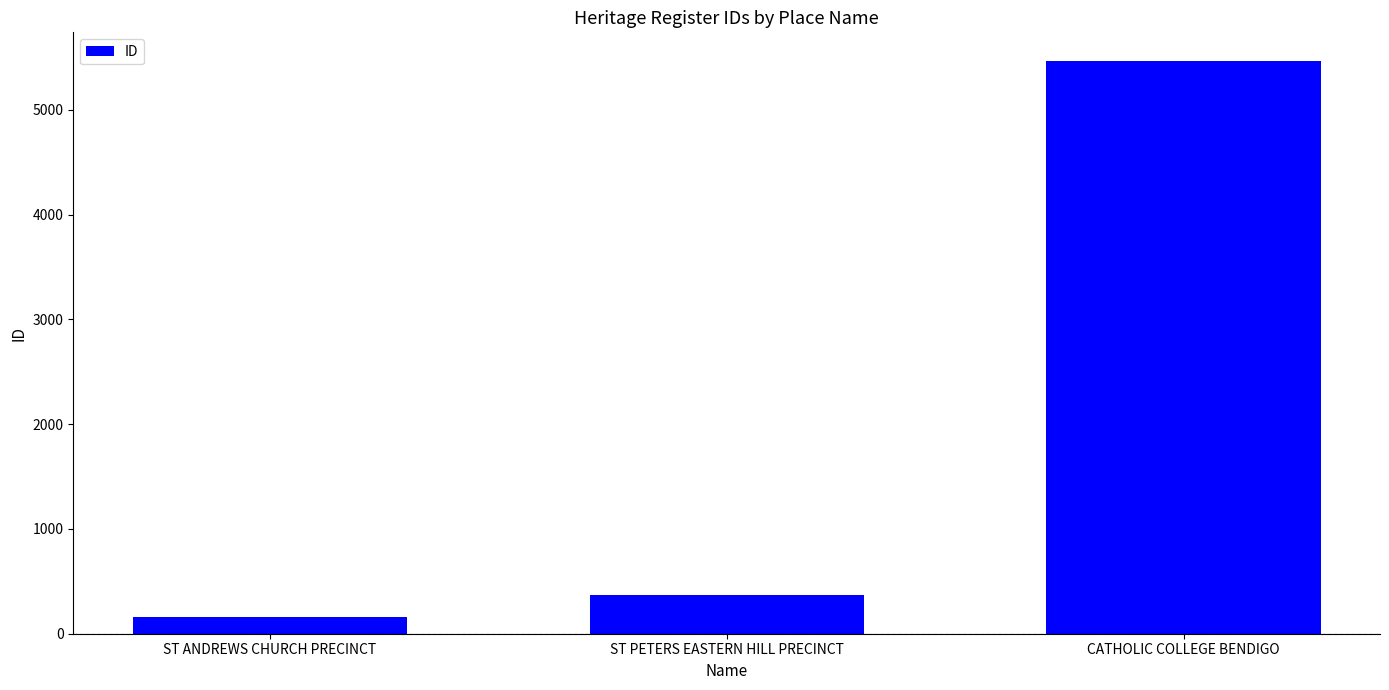

What is the value of the 1st bar from the left?

160